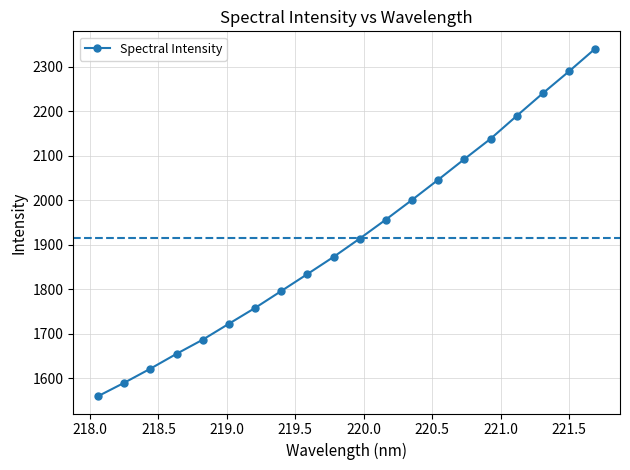

What is the difference between the maximum and second lowest values?

750.5